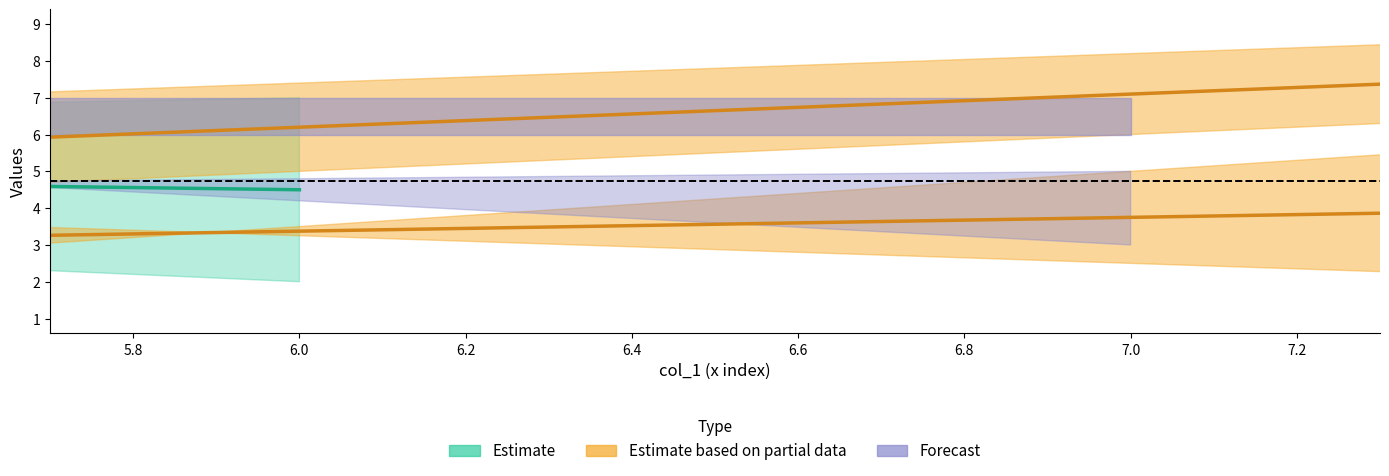

Between 2 and 3, which is larger?

3